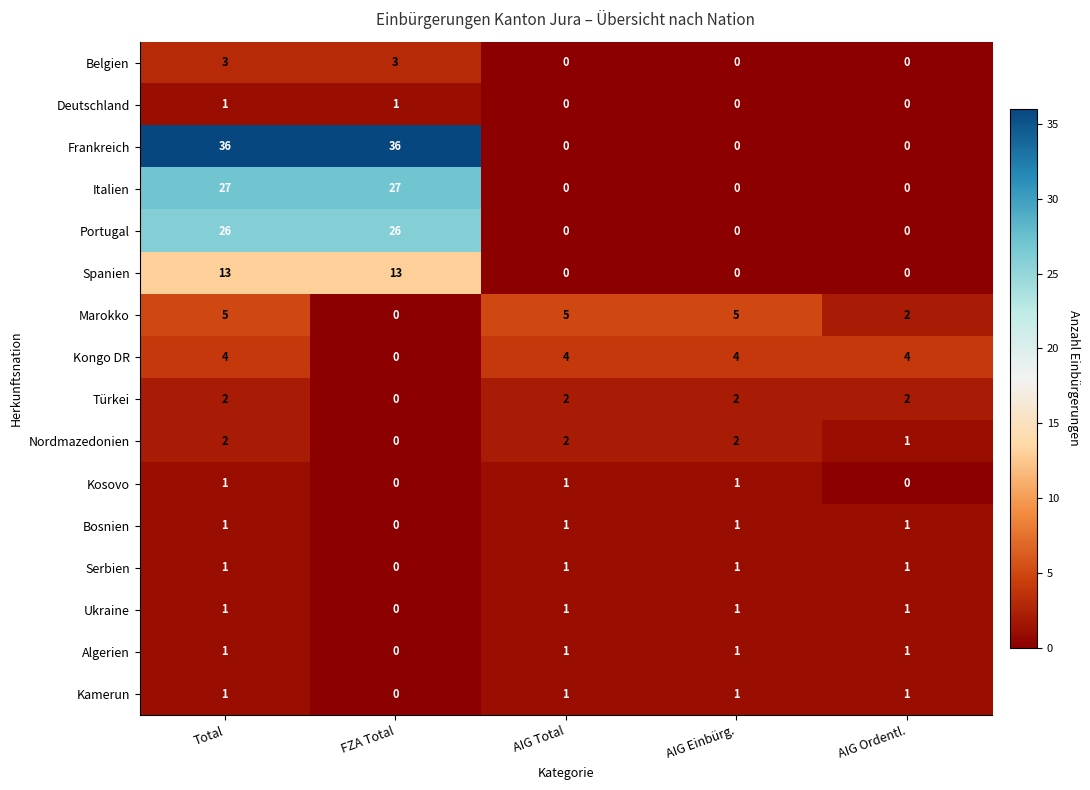

Is it true that Serbien equals 1 at AIG Total?

True